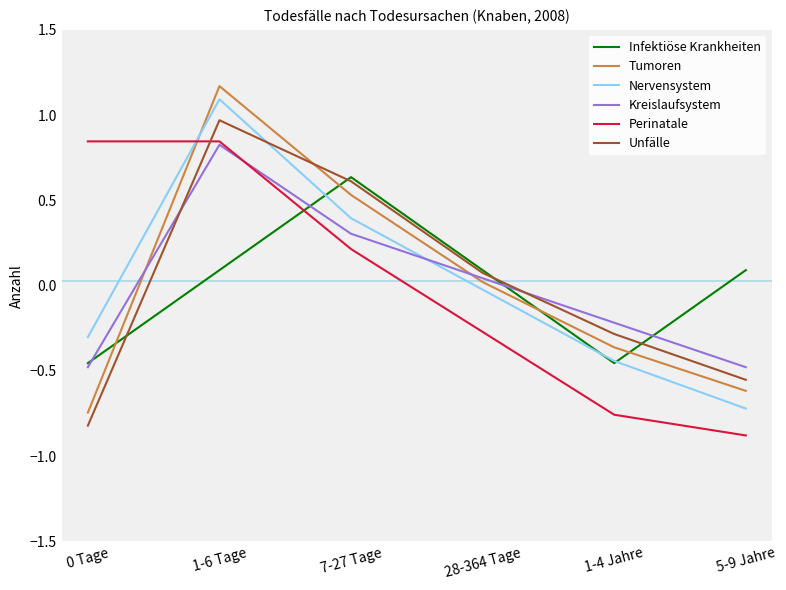

What is the approximate value of Unfälle at 1-4 Jahre?

-0.3